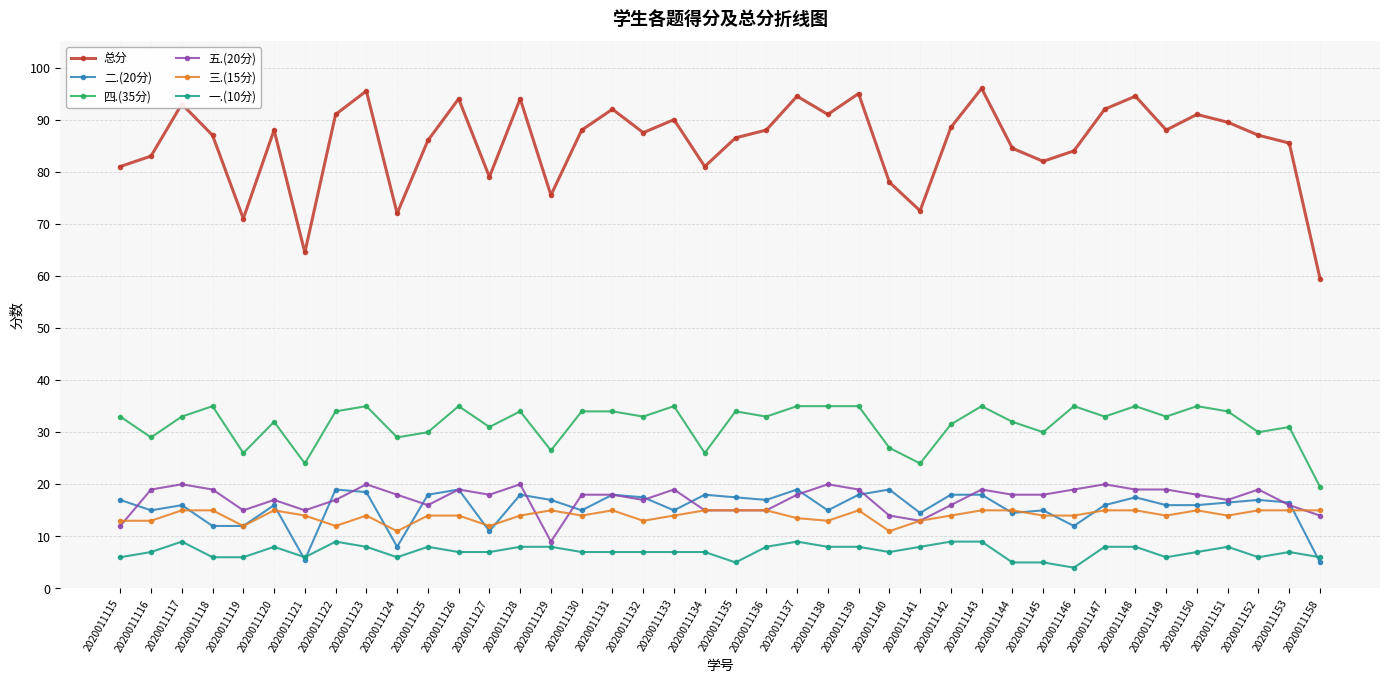

What is the average value of the 一.(10分) series?

7.1